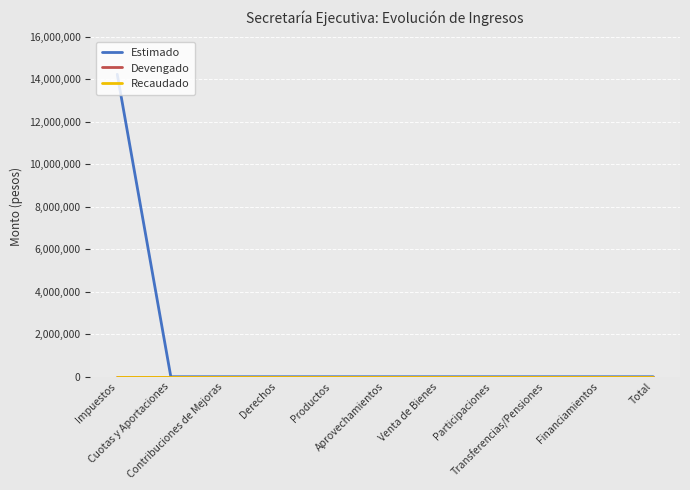

Reading right to left, list all the values displayed in this chart.

Estimado: Total=0	Financiamientos=0	Transferencias/Pensiones=0	Participaciones=0	Venta de Bienes=0	Aprovechamientos=0	Productos=0	Derechos=0	Contribuciones de Mejoras=0	Cuotas y Aportaciones=0	Impuestos=14228970
Devengado: Total=0	Financiamientos=0	Transferencias/Pensiones=0	Participaciones=0	Venta de Bienes=0	Aprovechamientos=0	Productos=0	Derechos=0	Contribuciones de Mejoras=0	Cuotas y Aportaciones=0	Impuestos=0
Recaudado: Total=0	Financiamientos=0	Transferencias/Pensiones=0	Participaciones=0	Venta de Bienes=0	Aprovechamientos=0	Productos=0	Derechos=0	Contribuciones de Mejoras=0	Cuotas y Aportaciones=0	Impuestos=0